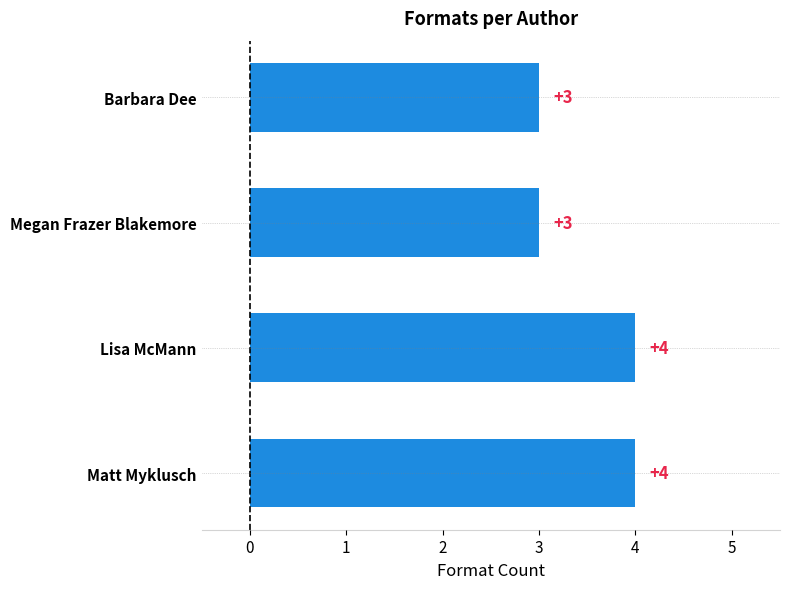

Reading bottom to top, list all the values displayed in this chart.

4	4	3	3